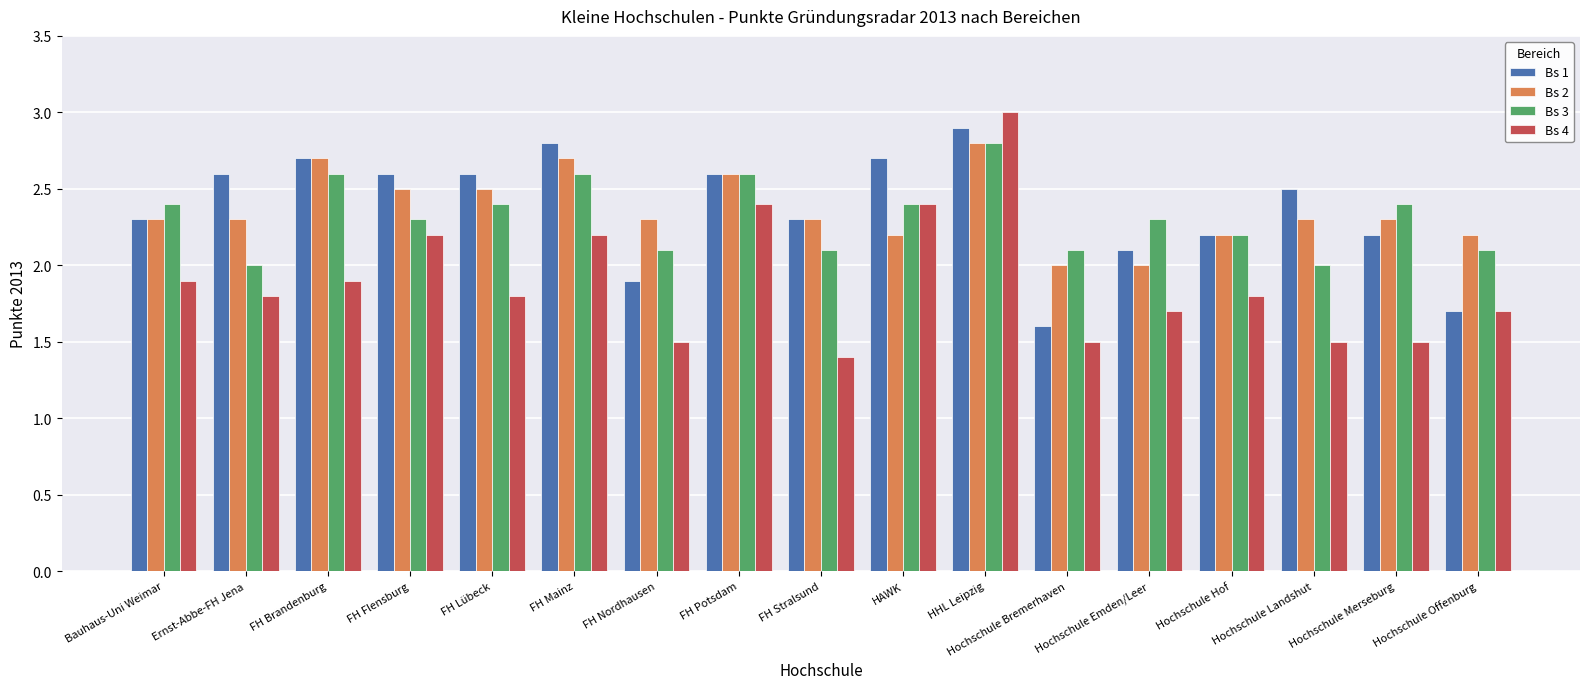

The value of Bs 3 at Hochschule Merseburg is 0.5. True or false?

False